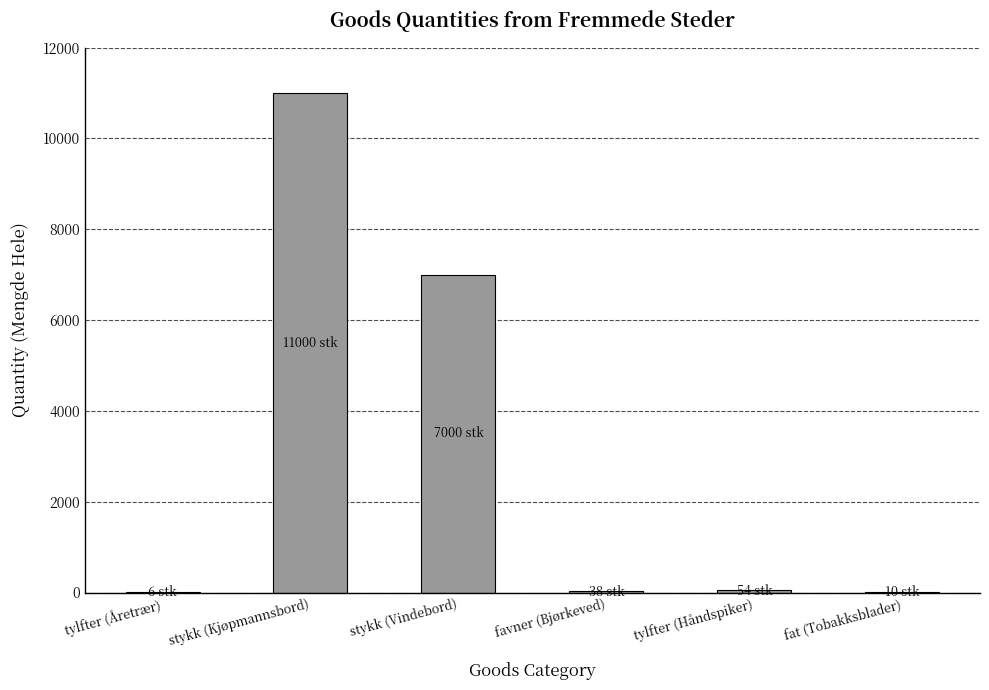

At which label is the value closest to 5503?

stykk (Vindebord)